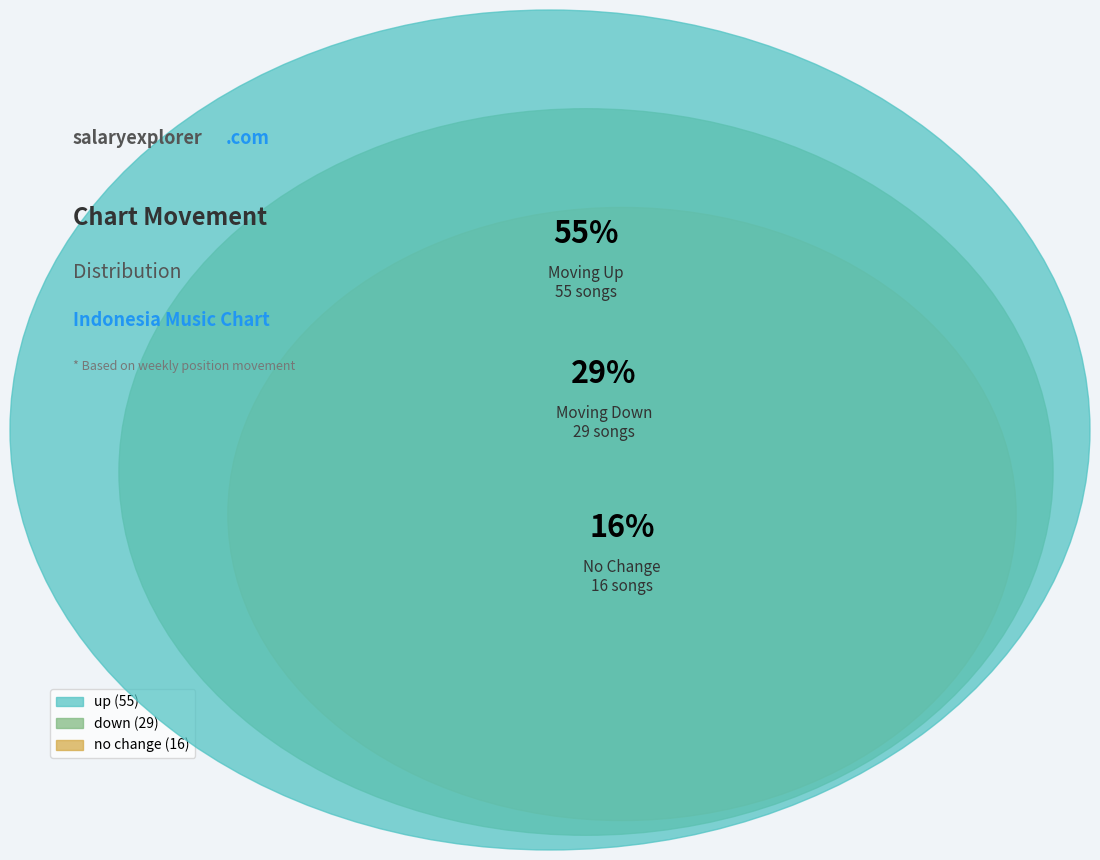

How many segments does this pie chart have?

3